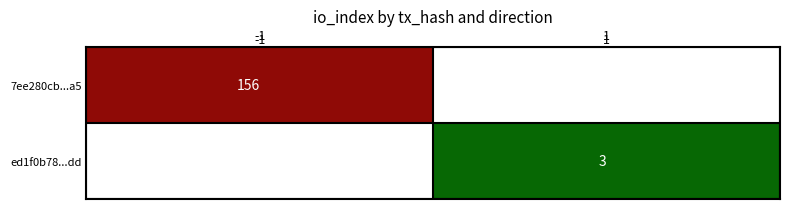

True or false: 7ee280cb...a5 has a value of 156 at -1.

True